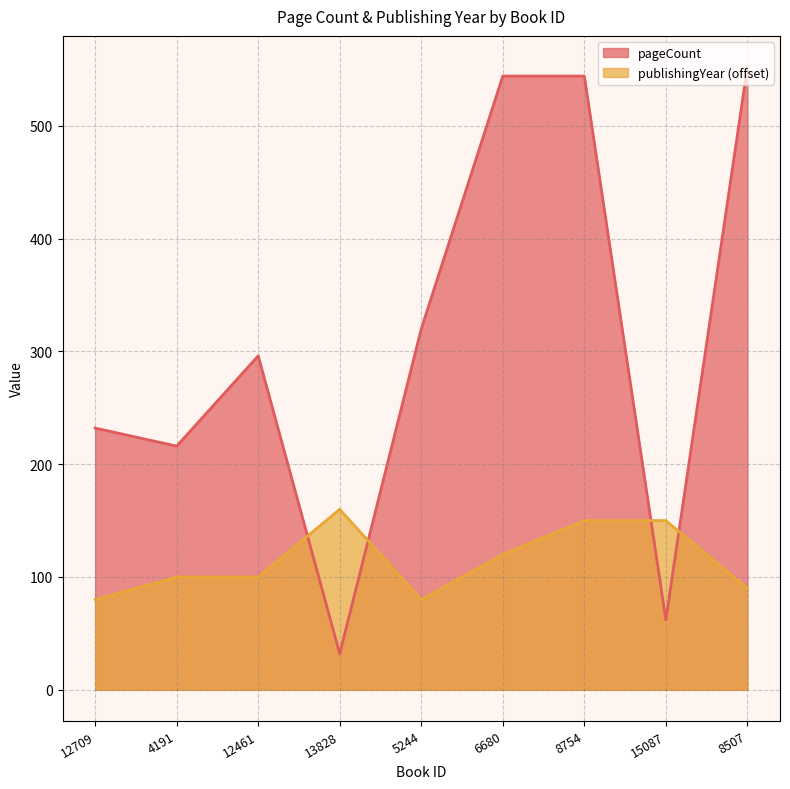

Count the publishingYear values in the range 90 to 150.

6